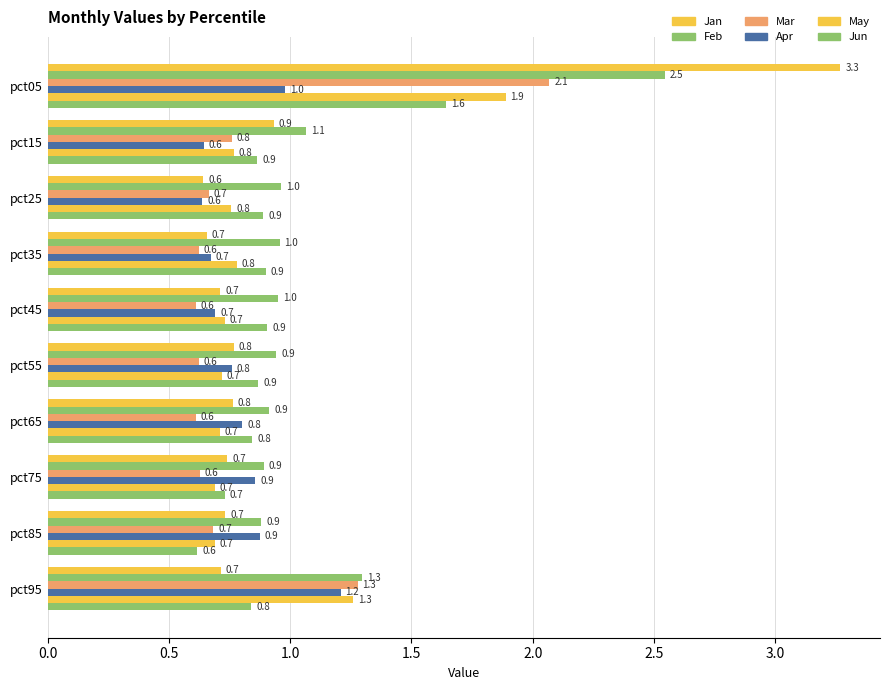

What is the minimum value shown in the chart?

0.6